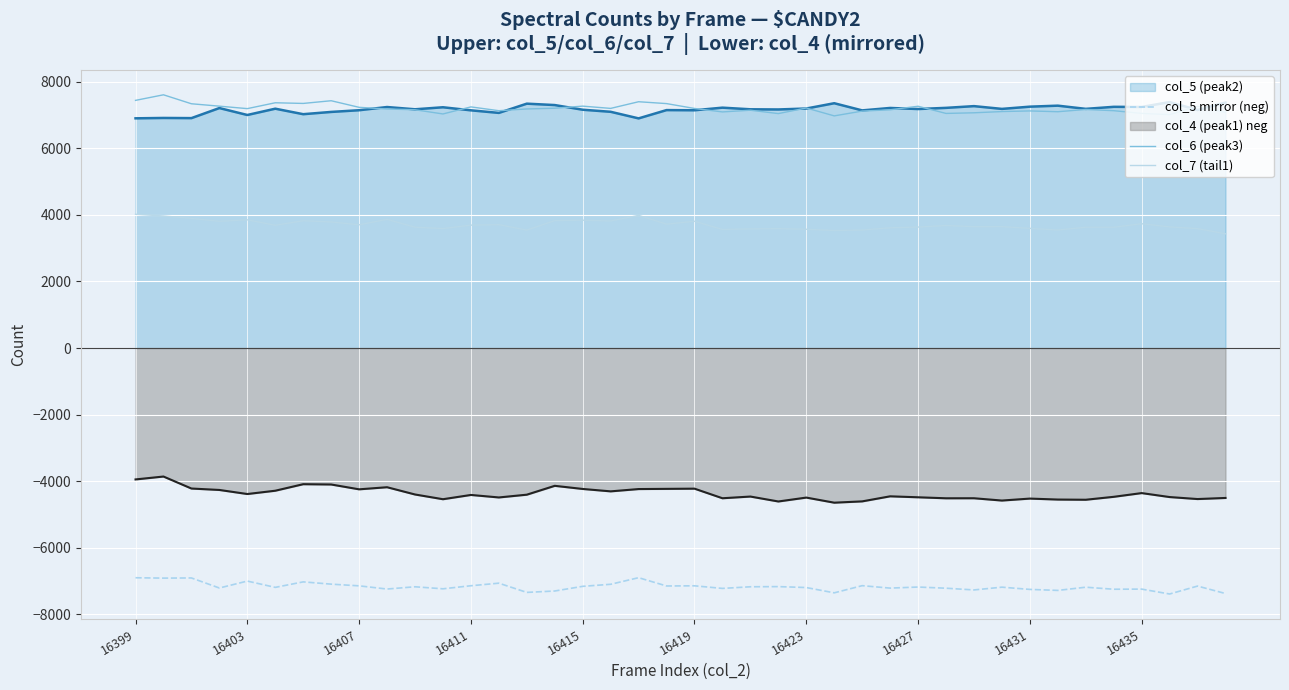

In col_5 mirror (neg), how many points are lower than both neighbors (excluding endpoints)?

14